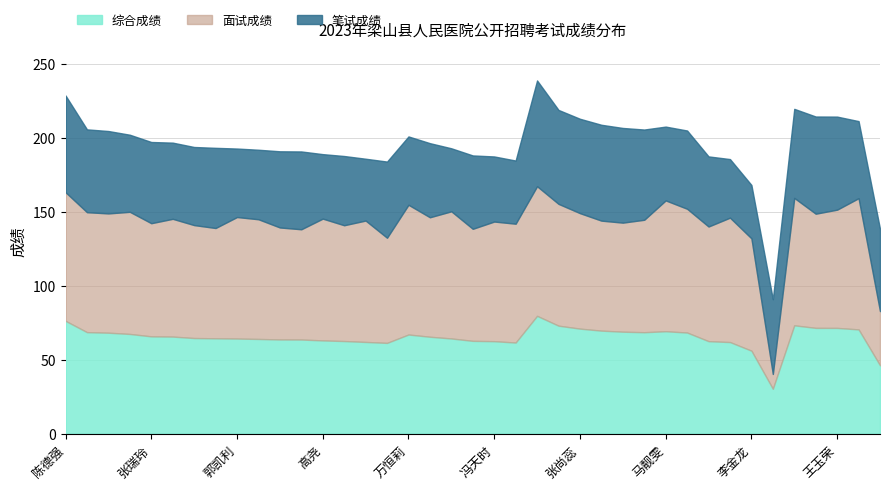

How many times do 综合成绩 and 面试成绩 cross each other?

3